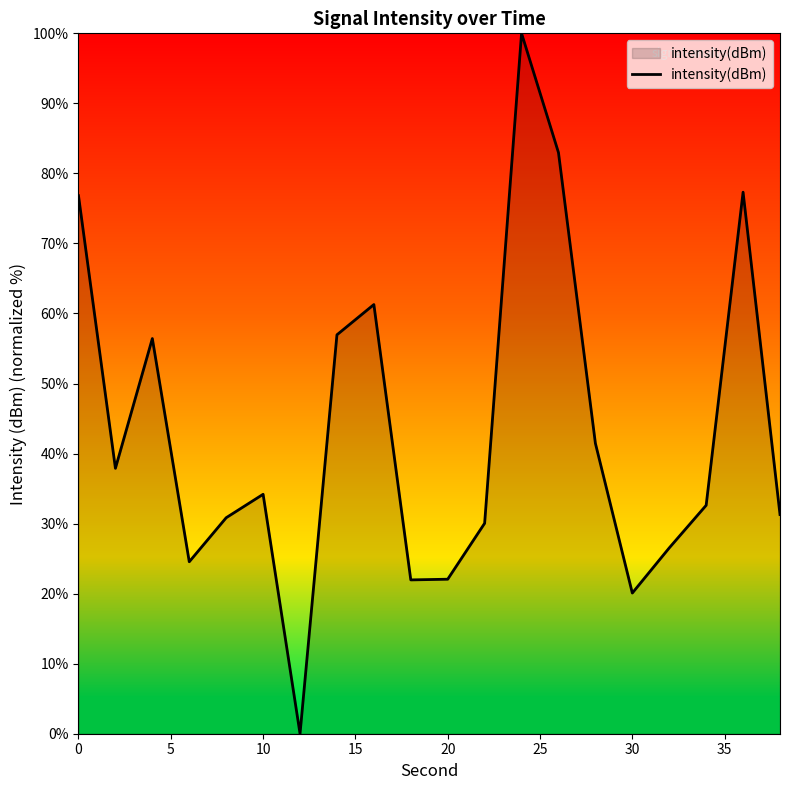

What is the average value?

43.3